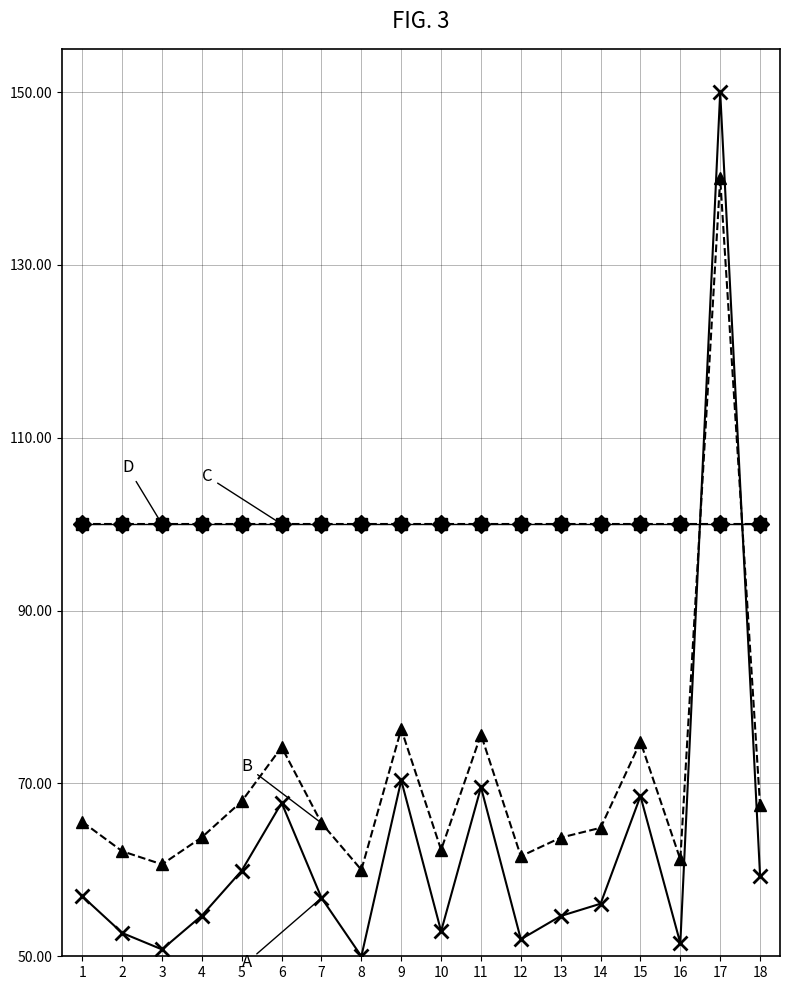

Does the chart have visible grid lines?

No